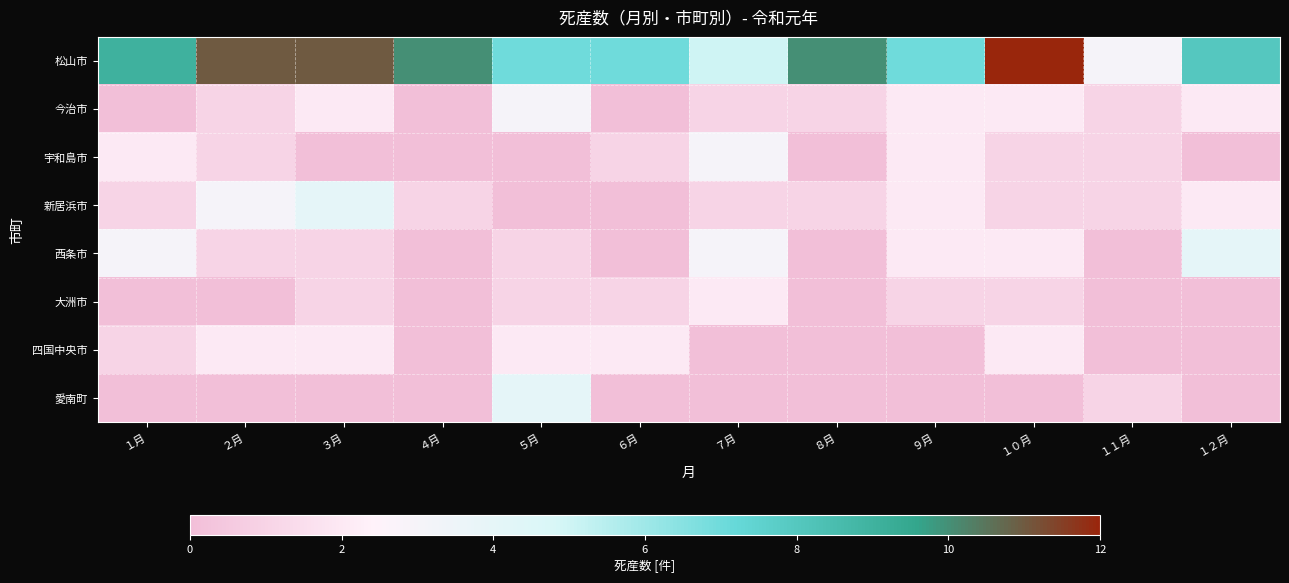

Reading right to left, what are all the values shown in this chart?

松山市: １２月=8	１１月=3	１０月=12	９月=7	８月=10	７月=5	６月=7	５月=7	４月=10	３月=11	２月=11	１月=9
今治市: １２月=2	１１月=1	１０月=2	９月=2	８月=1	７月=1	６月=0	５月=3	４月=0	３月=2	２月=1	１月=0
宇和島市: １２月=0	１１月=1	１０月=1	９月=2	８月=0	７月=3	６月=1	５月=0	４月=0	３月=0	２月=1	１月=2
新居浜市: １２月=2	１１月=1	１０月=1	９月=2	８月=1	７月=1	６月=0	５月=0	４月=1	３月=4	２月=3	１月=1
西条市: １２月=4	１１月=0	１０月=2	９月=2	８月=0	７月=3	６月=0	５月=1	４月=0	３月=1	２月=1	１月=3
大洲市: １２月=0	１１月=0	１０月=1	９月=1	８月=0	７月=2	６月=1	５月=1	４月=0	３月=1	２月=0	１月=0
四国中央市: １２月=0	１１月=0	１０月=2	９月=0	８月=0	７月=0	６月=2	５月=2	４月=0	３月=2	２月=2	１月=1
愛南町: １２月=0	１１月=1	１０月=0	９月=0	８月=0	７月=0	６月=0	５月=4	４月=0	３月=0	２月=0	１月=0